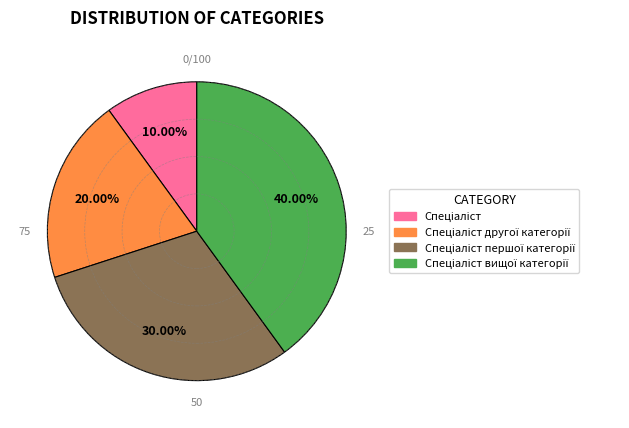

Is there a majority slice in this chart?

No